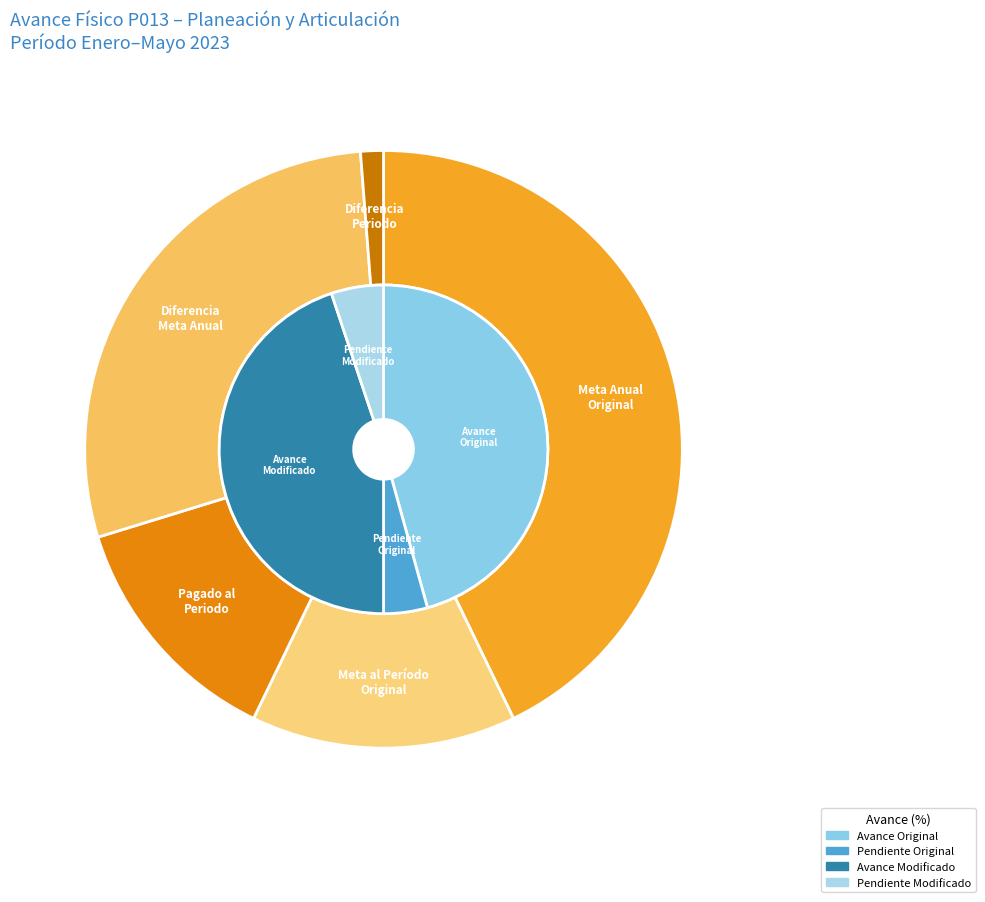

Is there any slice that represents more than half of the pie?

Yes